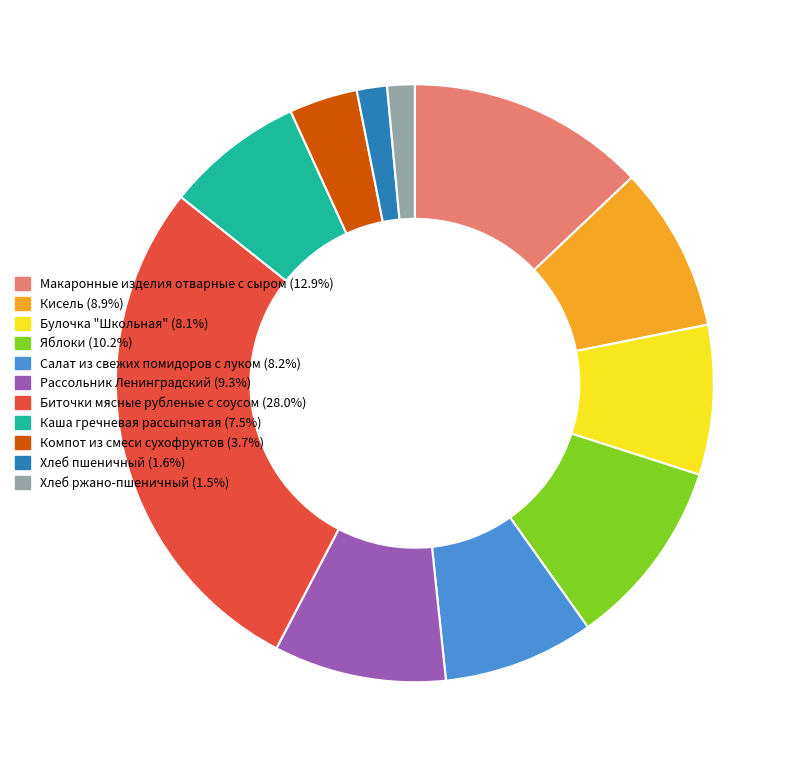

Is the sum of Макаронные изделия отварные с сыром and Каша гречневая рассыпчатая greater than half?

No